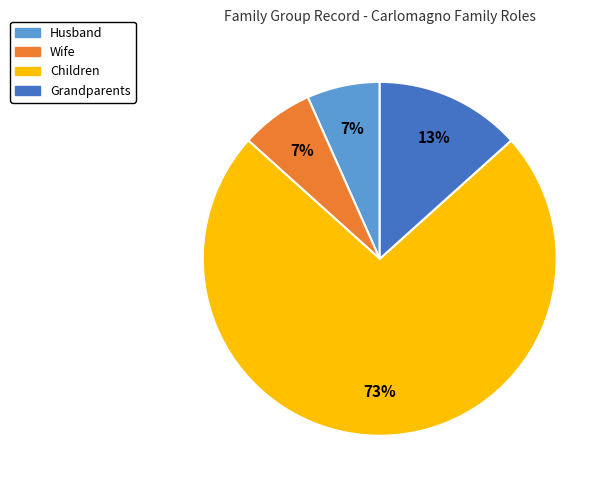

What is the largest slice in the pie chart?

Children